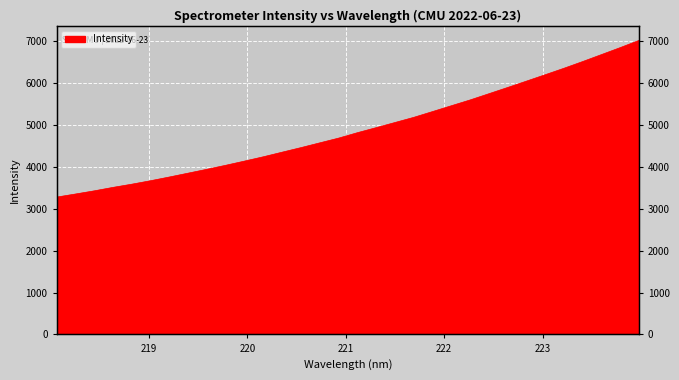

What is the label of the 12th point from the left?

220.1623